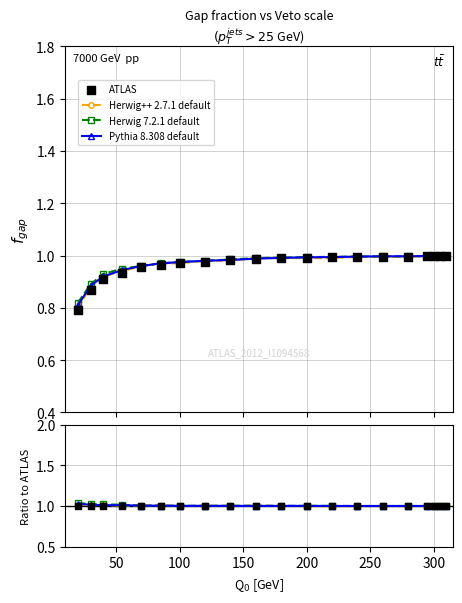

At how many categories does at least one series exceed 1?

18